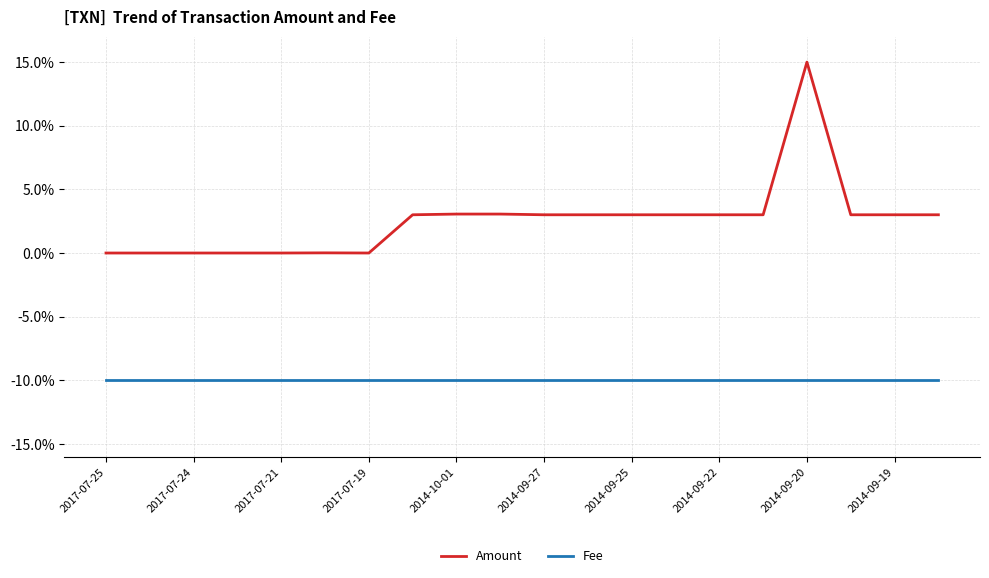

Which series has the largest range (max minus min)?

Amount